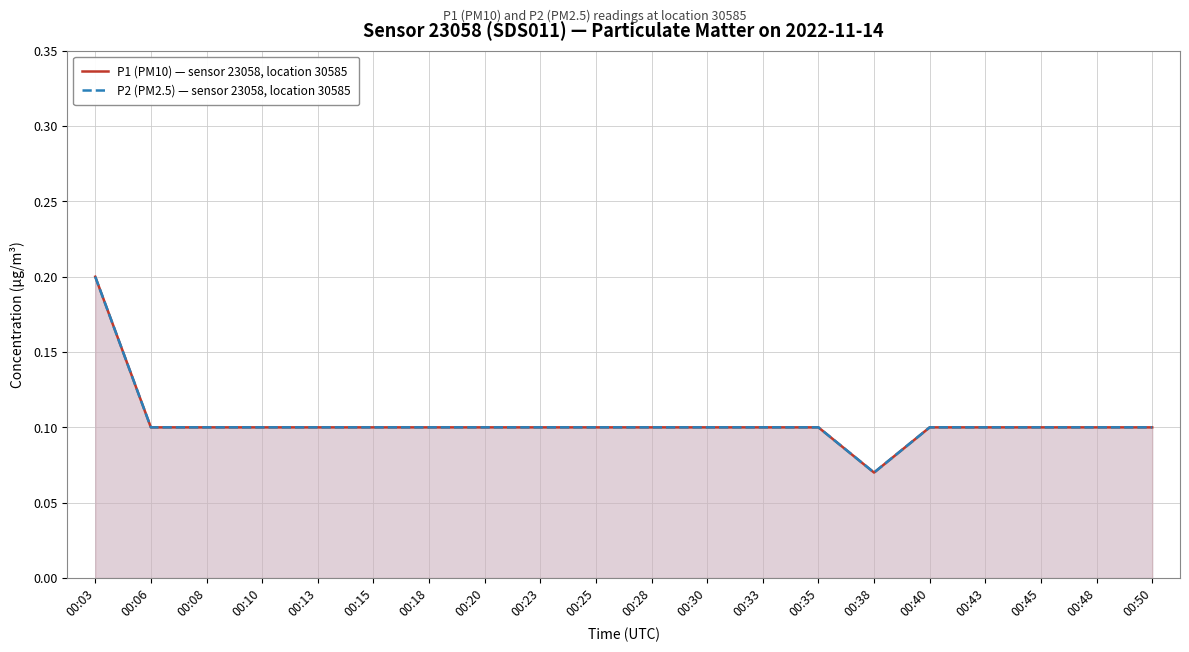

At which category does the chart reach its minimum across all series?

00:38